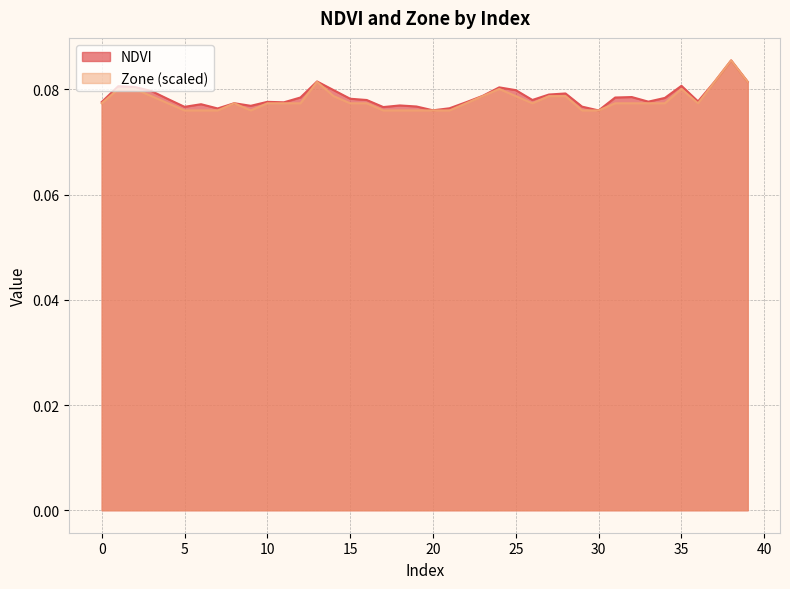

Is the value of Zone at 34 greater than the value of NDVI at 36?

No